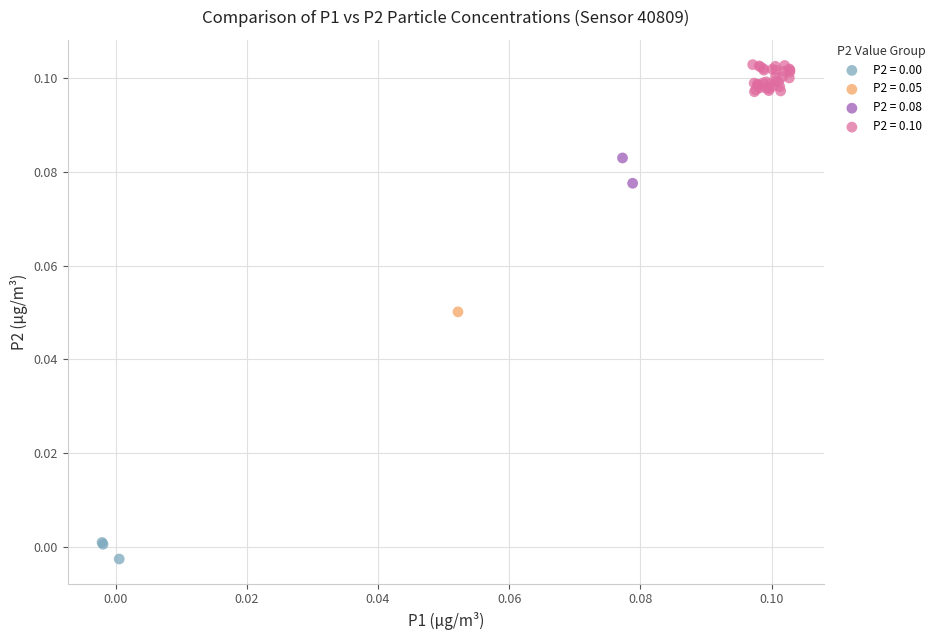

Which series contains the lowest Y value?

P2 = 0.00